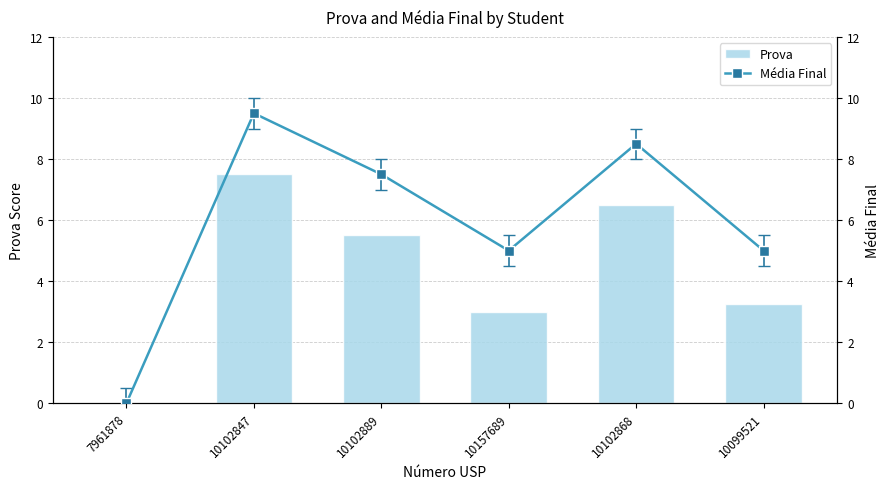

The value of Média Final at 10102847 is 12.7. True or false?

False